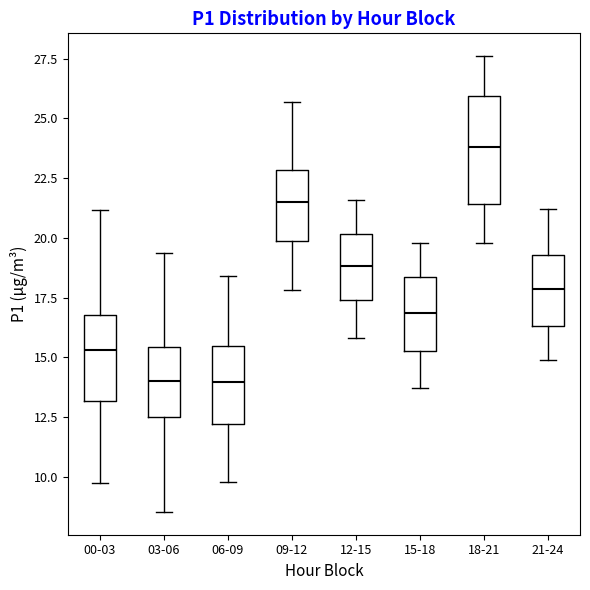

Reading left to right, transcribe this box plot: for each box, give where its median line is, the range the box spans, and where its two whiskers end, as read against the y-axis. The values are not printed on the chart, so give them approximately, as read against the axis.

00-03: median 15.5, box 13.0 to 17.0, whiskers 9.5 to 21.0
03-06: median 14.0, box 12.5 to 15.5, whiskers 8.5 to 19.5
06-09: median 14.0, box 12.0 to 15.5, whiskers 10.0 to 18.5
09-12: median 21.5, box 20.0 to 23.0, whiskers 18.0 to 25.5
12-15: median 19.0, box 17.5 to 20.0, whiskers 16.0 to 21.5
15-18: median 17.0, box 15.5 to 18.5, whiskers 13.5 to 20.0
18-21: median 24.0, box 21.5 to 26.0, whiskers 20.0 to 27.5
21-24: median 18.0, box 16.5 to 19.5, whiskers 15.0 to 21.0